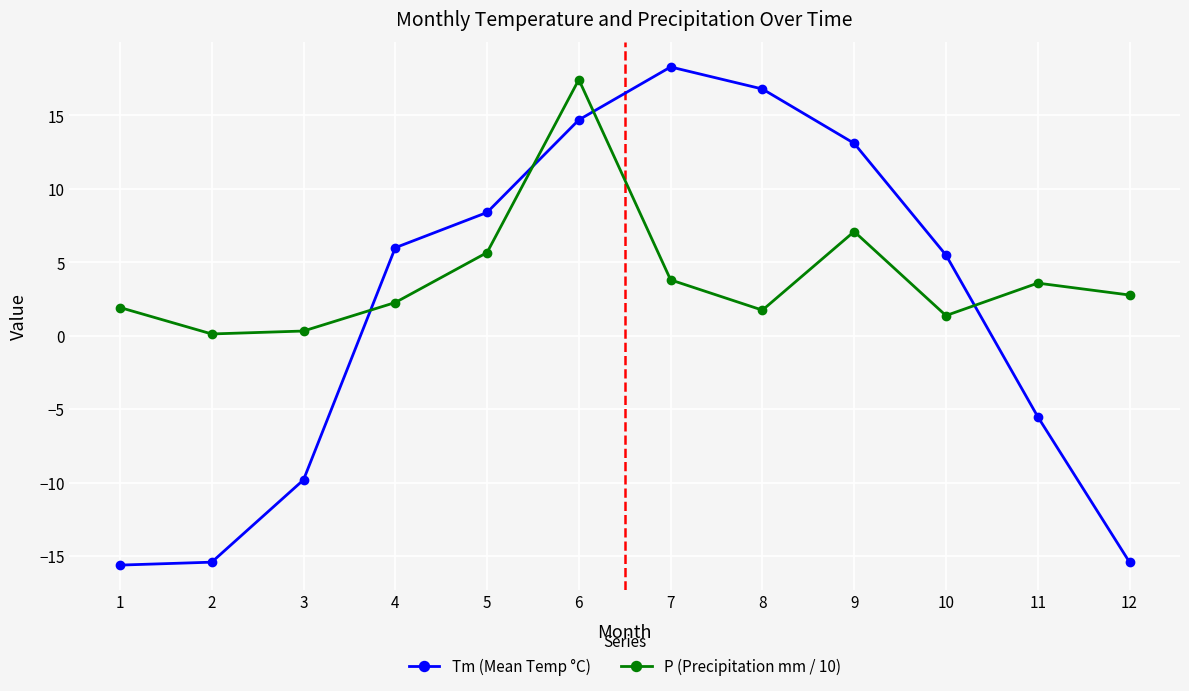

True or false: Tm (Mean Temp °C) and P (Precipitation mm / 10) intersect in this chart.

True